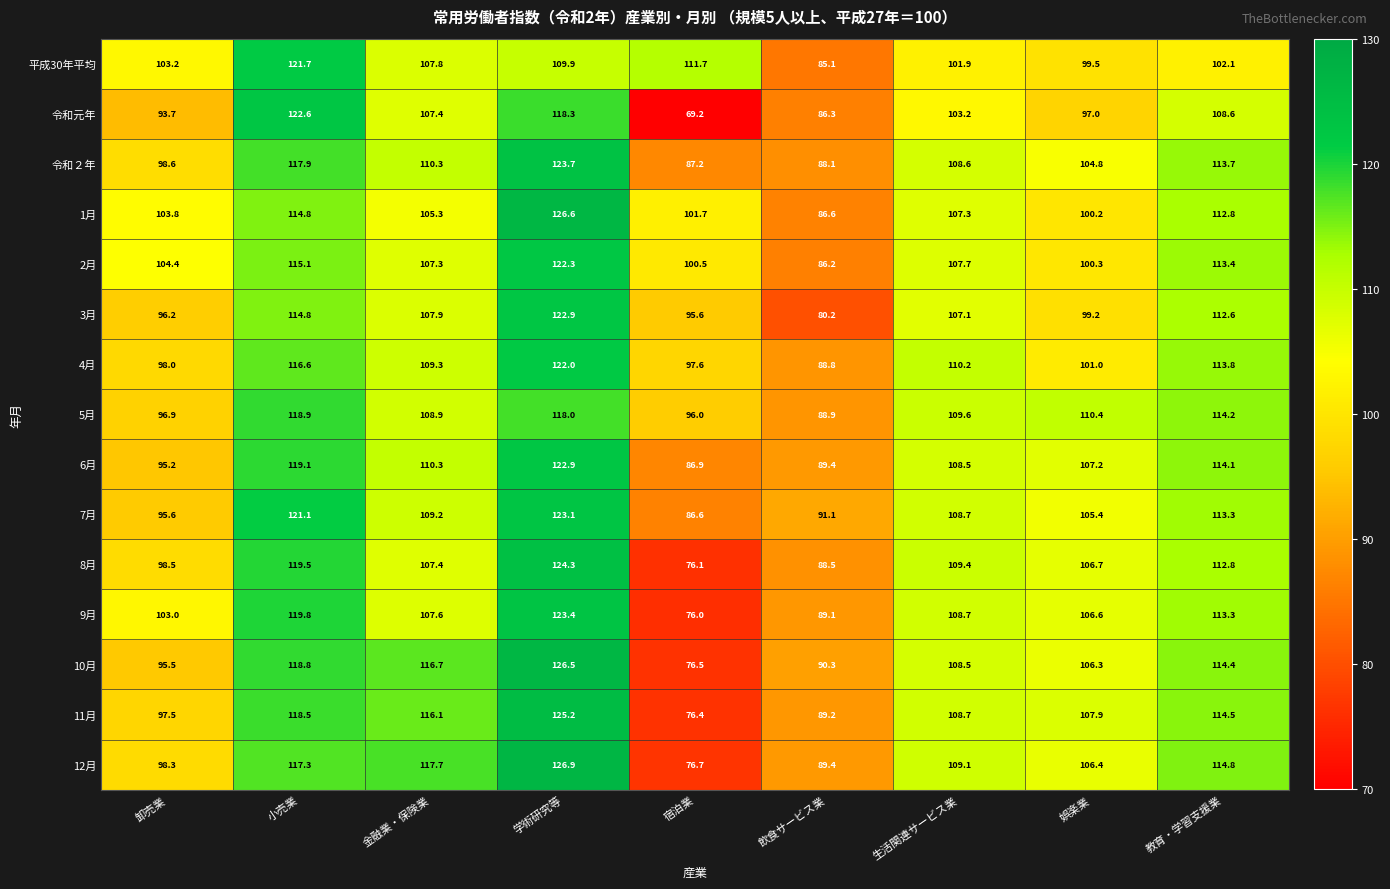

Is it true that 令和２年 equals 110.3 at 金融業・保険業?

True